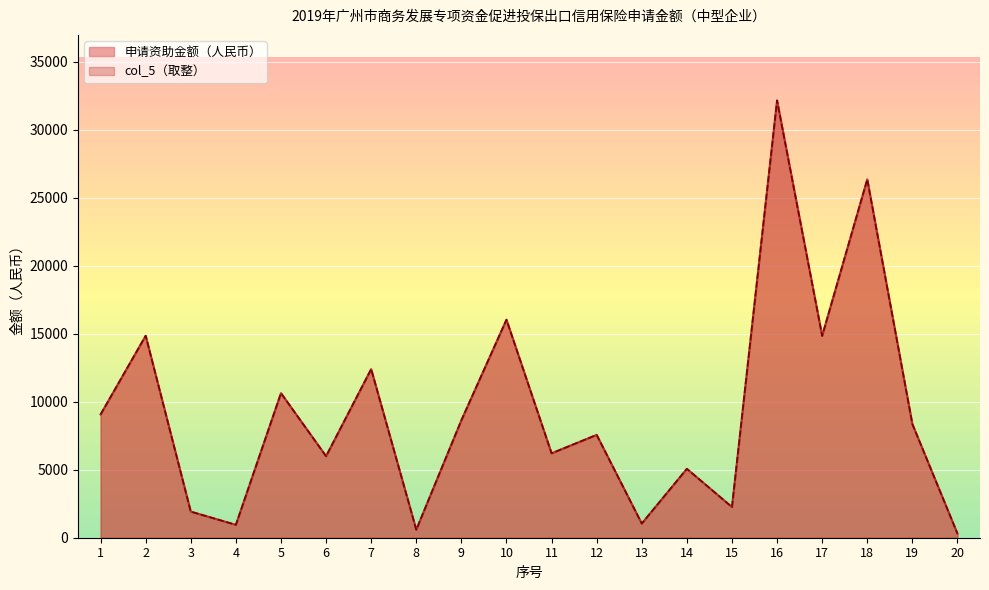

List the series in order of their peak value, lowest first.

申请资助金额（人民币）, col_5